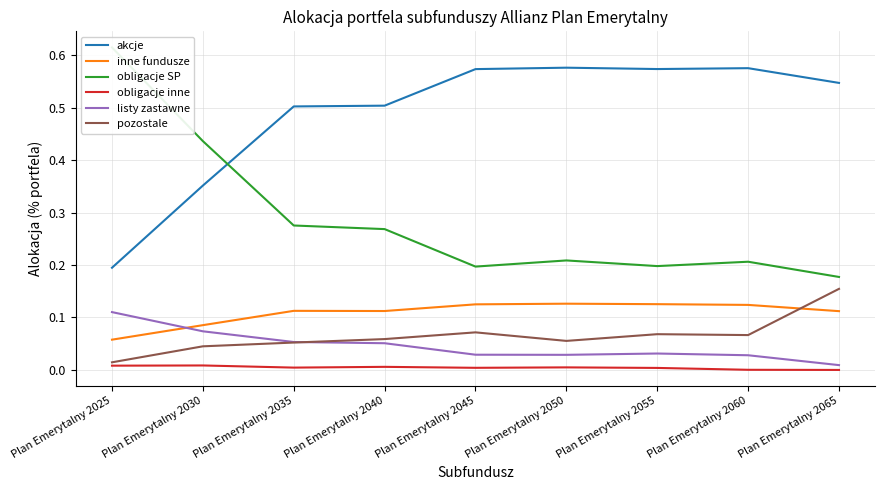

The value of listy zastawne at Plan Emerytalny 2035 is 0.1. True or false?

False